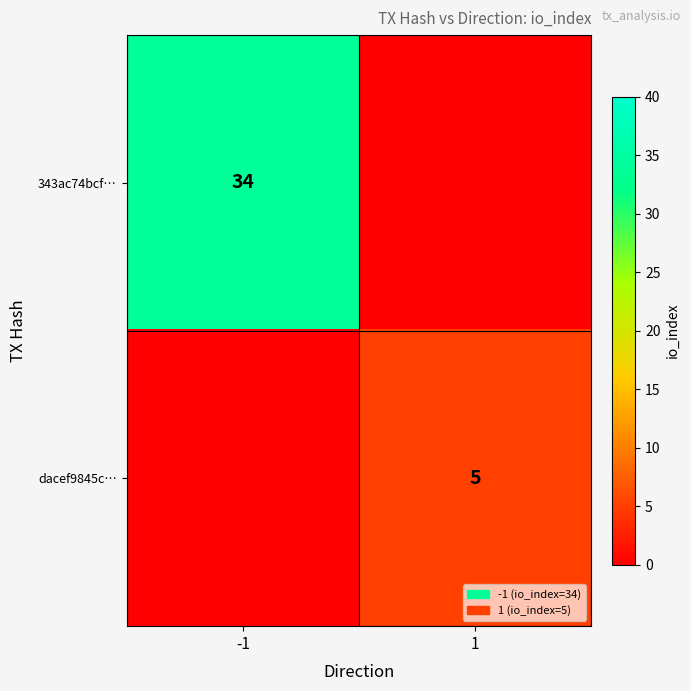

The value of dacef9845c… at 1 is 5. True or false?

True